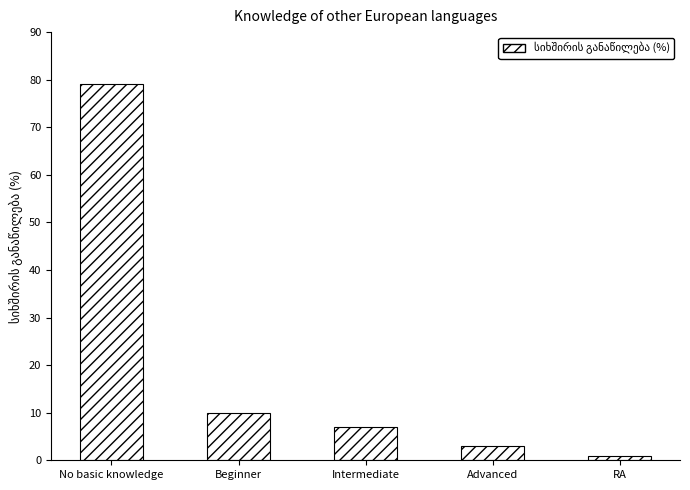

What is the change in value from Advanced to RA?

-2